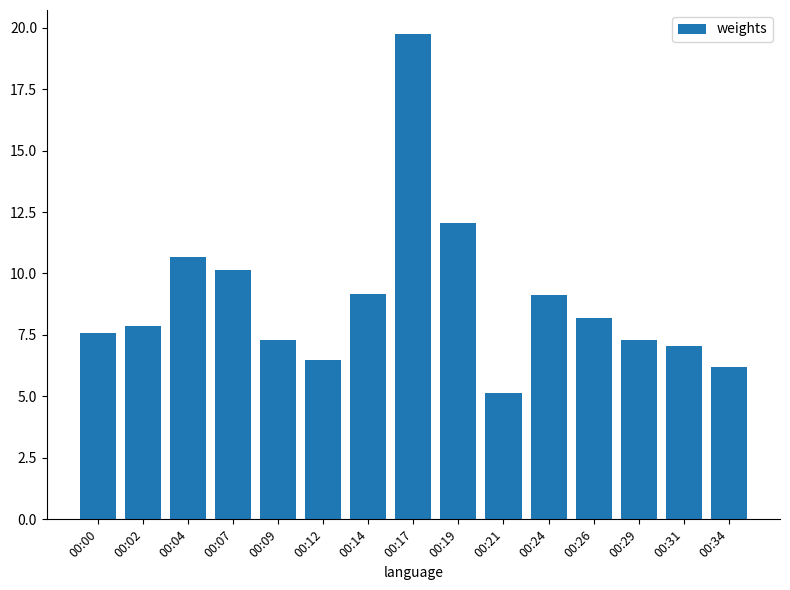

Approximately how many times larger is the value at 00:14 compared to 00:29?

1.3